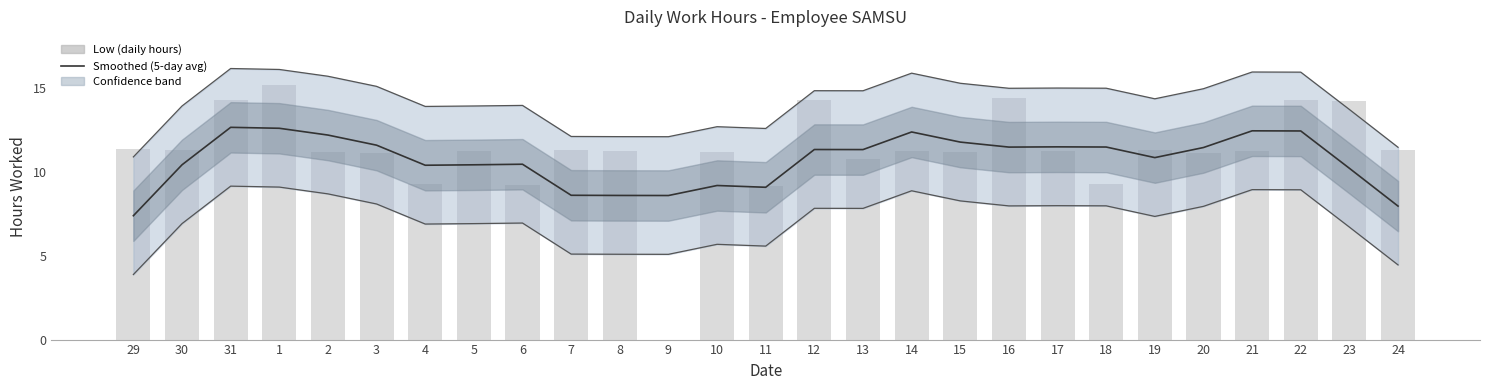

What is the minimum value for Smoothed (5-day avg)?

7.4